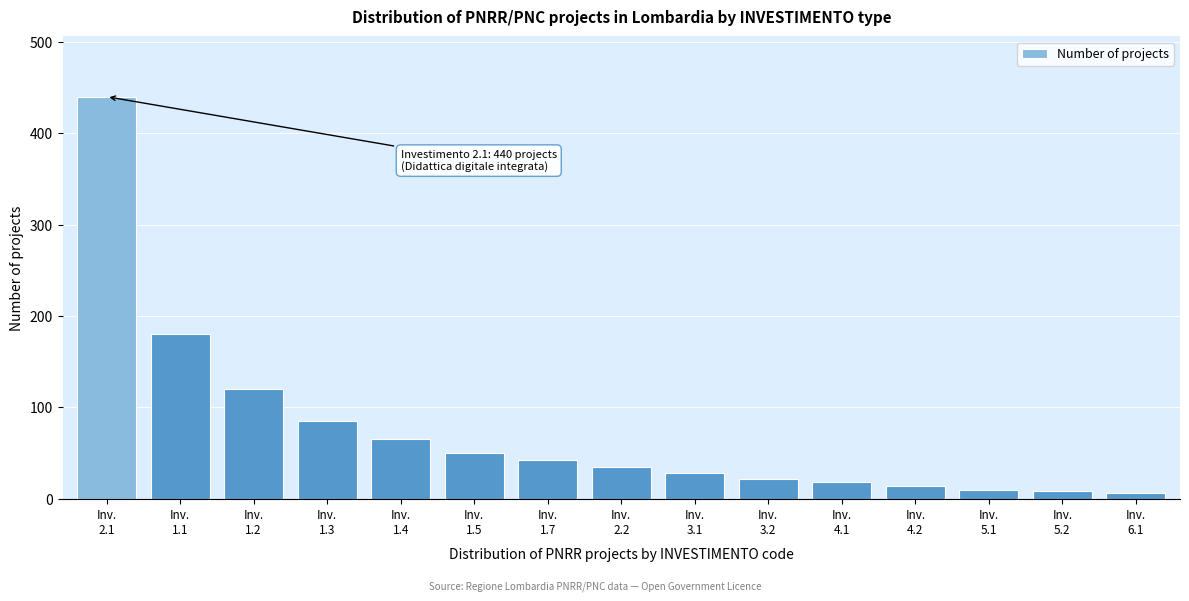

What is the maximum value shown in the chart?

440